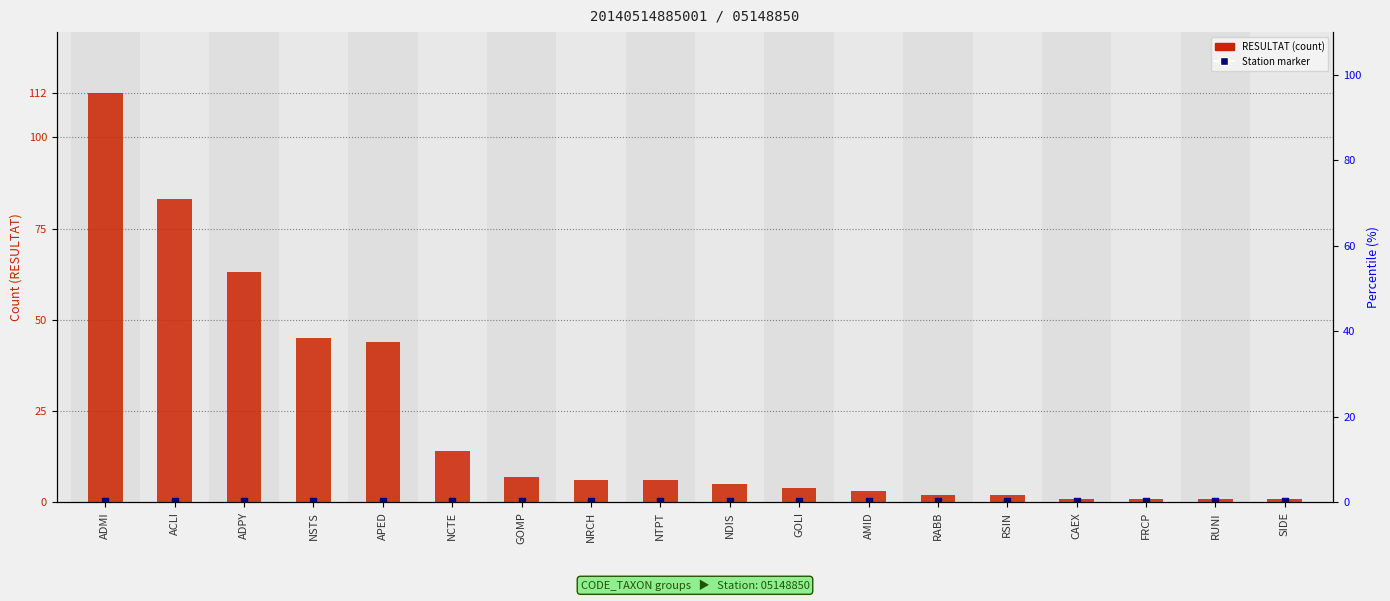

Which series reaches the minimum Y coordinate?

Station code